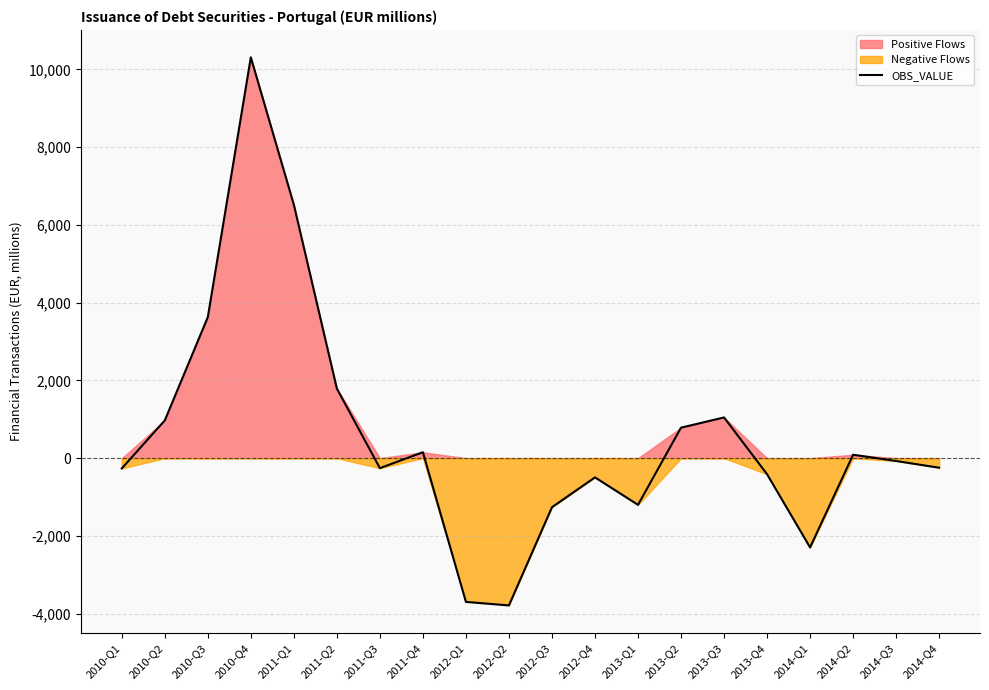

How many data points are above -73?

9